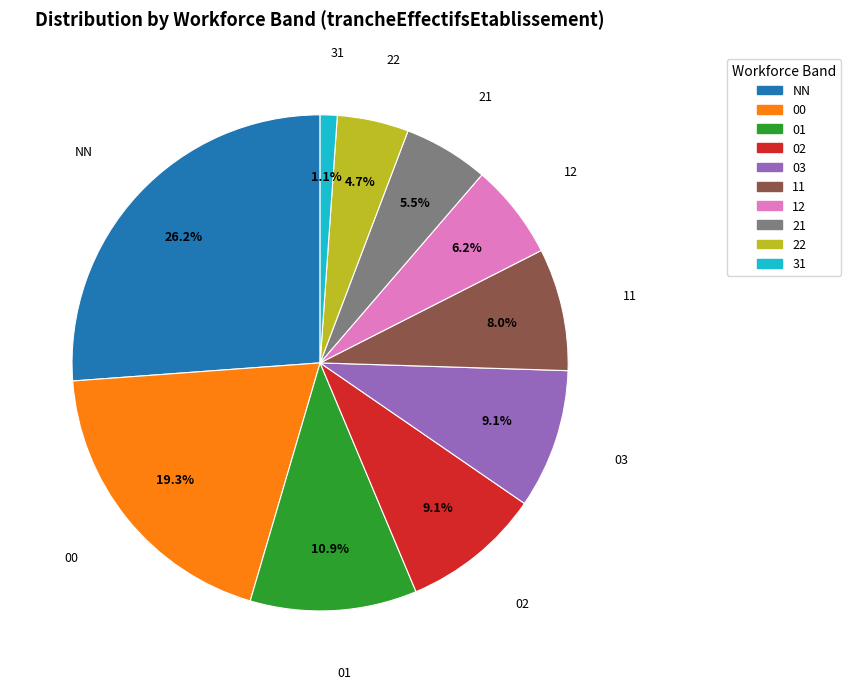

What percentage is the 00 slice, to the nearest percent?

19%